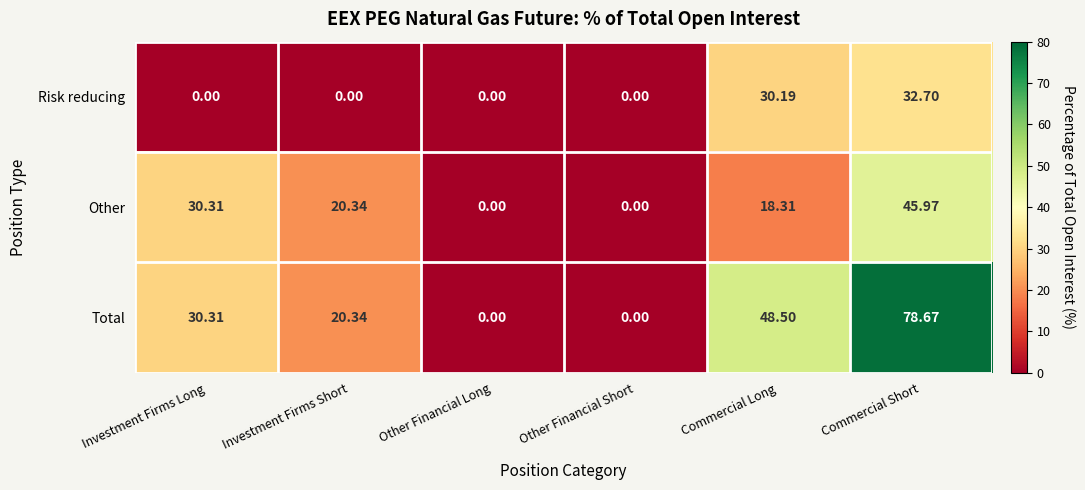

At which label is Other closest to 22?

Investment Firms Short